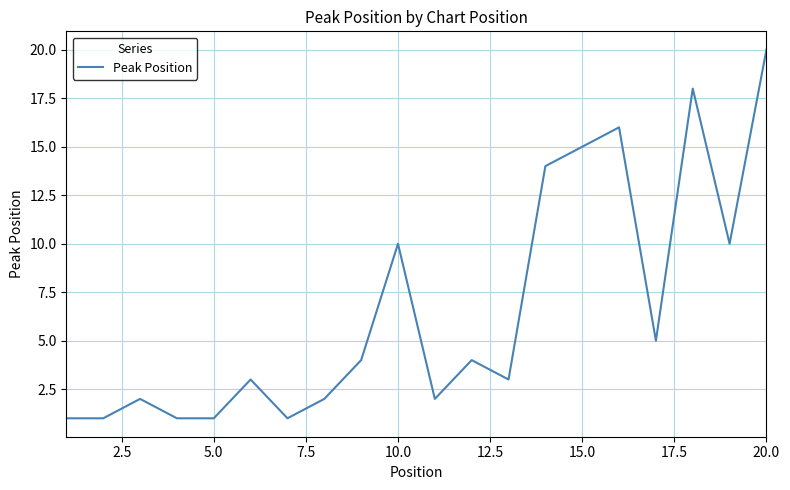

What is the difference between the maximum and minimum values?

19